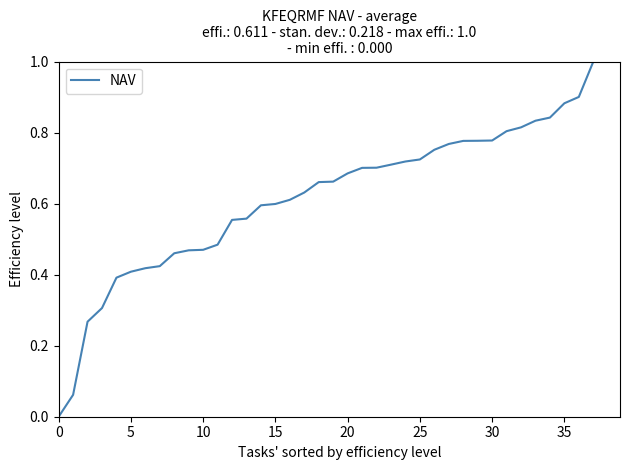

How many series are shown in this chart?

1